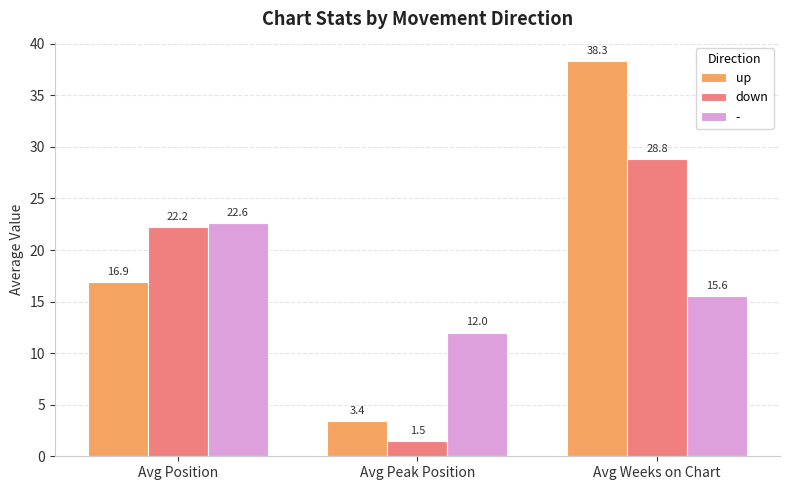

What is the value of the up bar at the 3rd from the left?

38.3